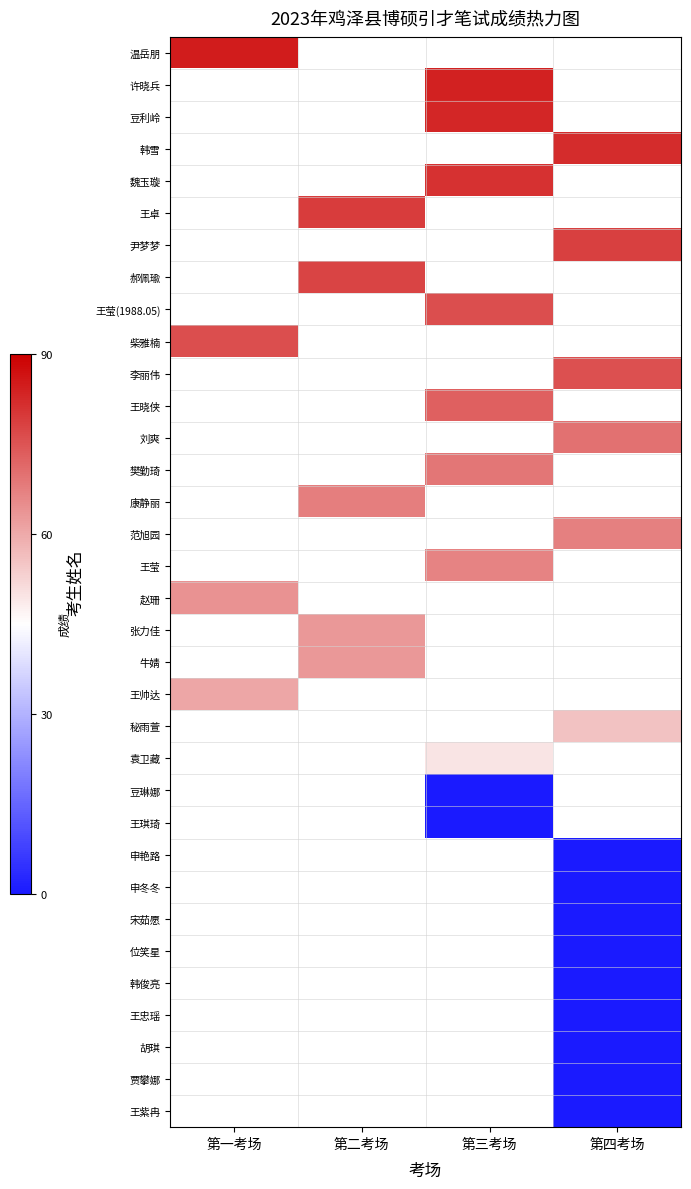

The 温岳朋 series shows 84.8 at 第一考场. True or false?

True